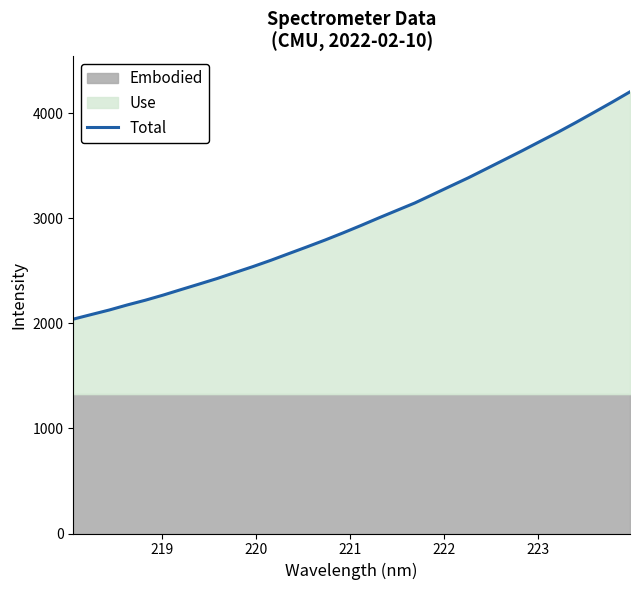

How many lines are shown in the chart?

1